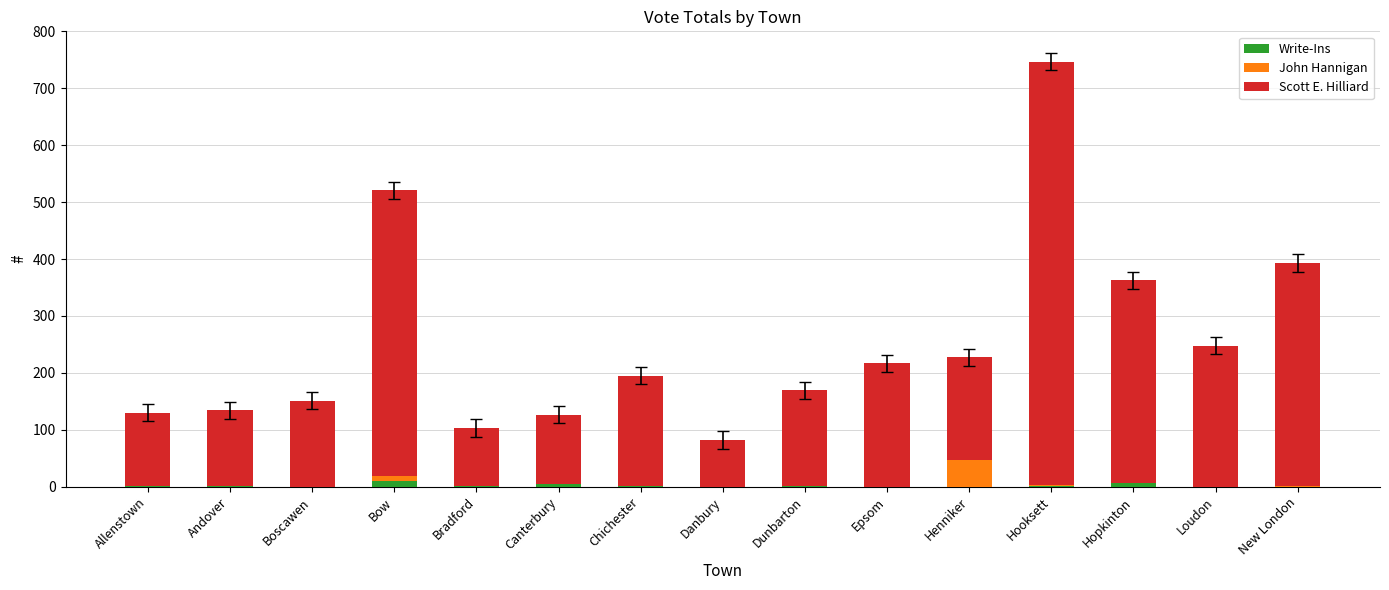

At which category is the sum across all series the highest?

Hooksett